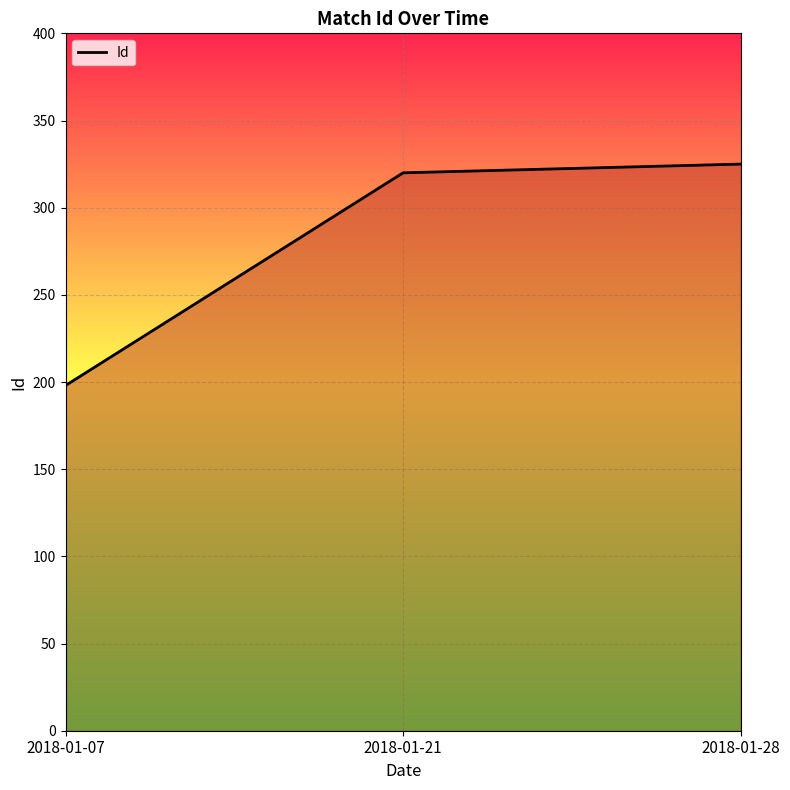

True or false: the data shows 320 at 2018-01-21.

True